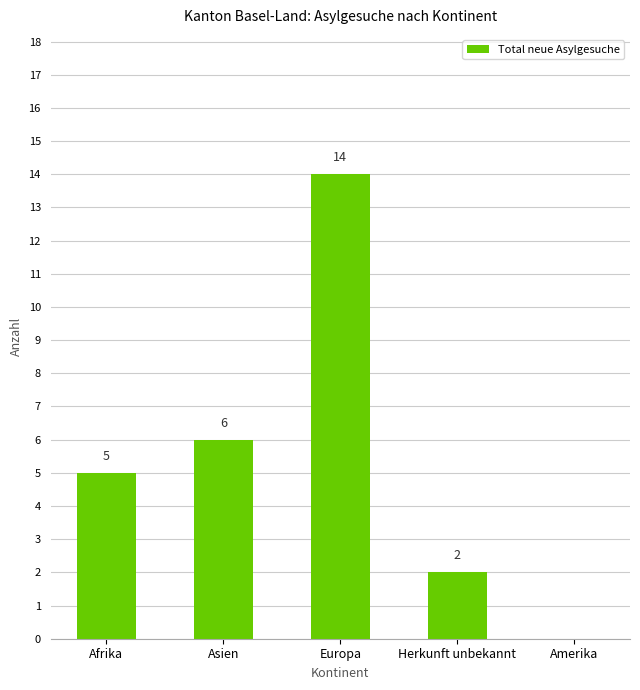

What is the sum of the values at Asien and Amerika?

6